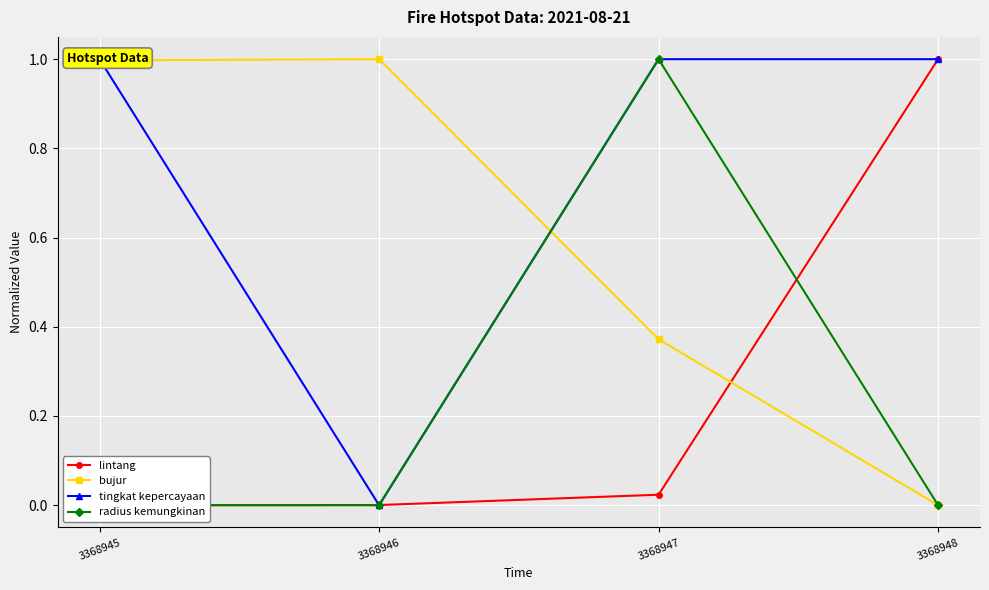

What is the total value across all series at 3368946?

1.0